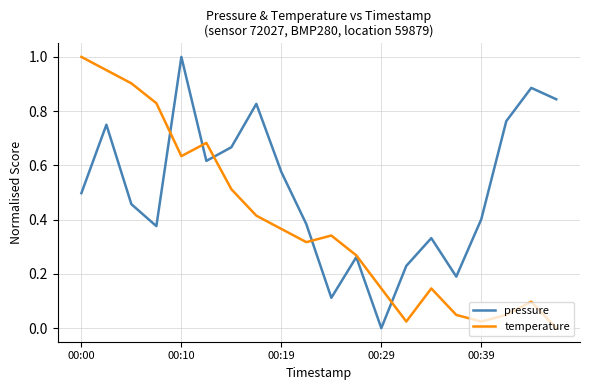

Which series has the largest total across all categories?

pressure